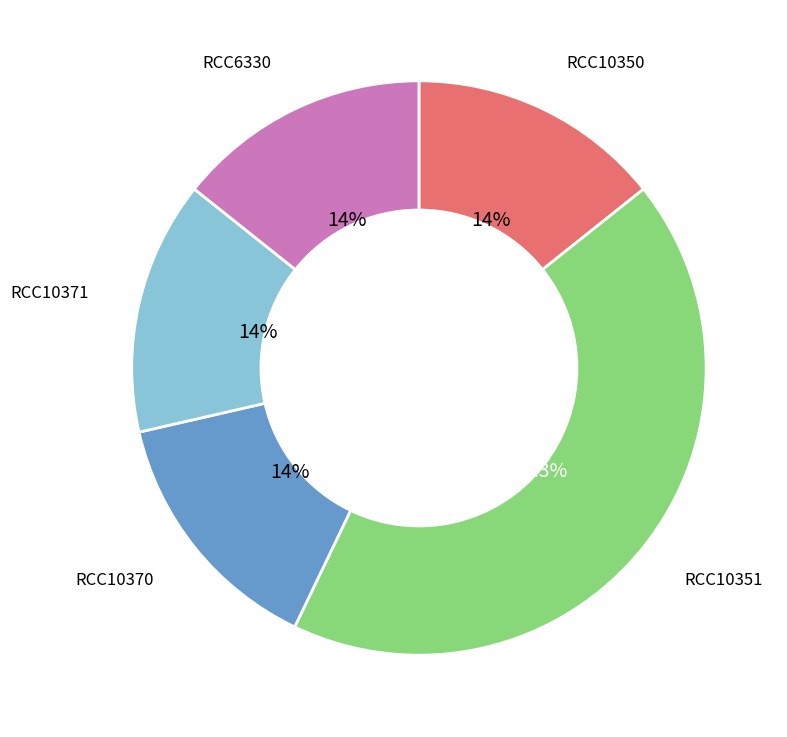

To the nearest percent, what is the average slice percentage?

20%